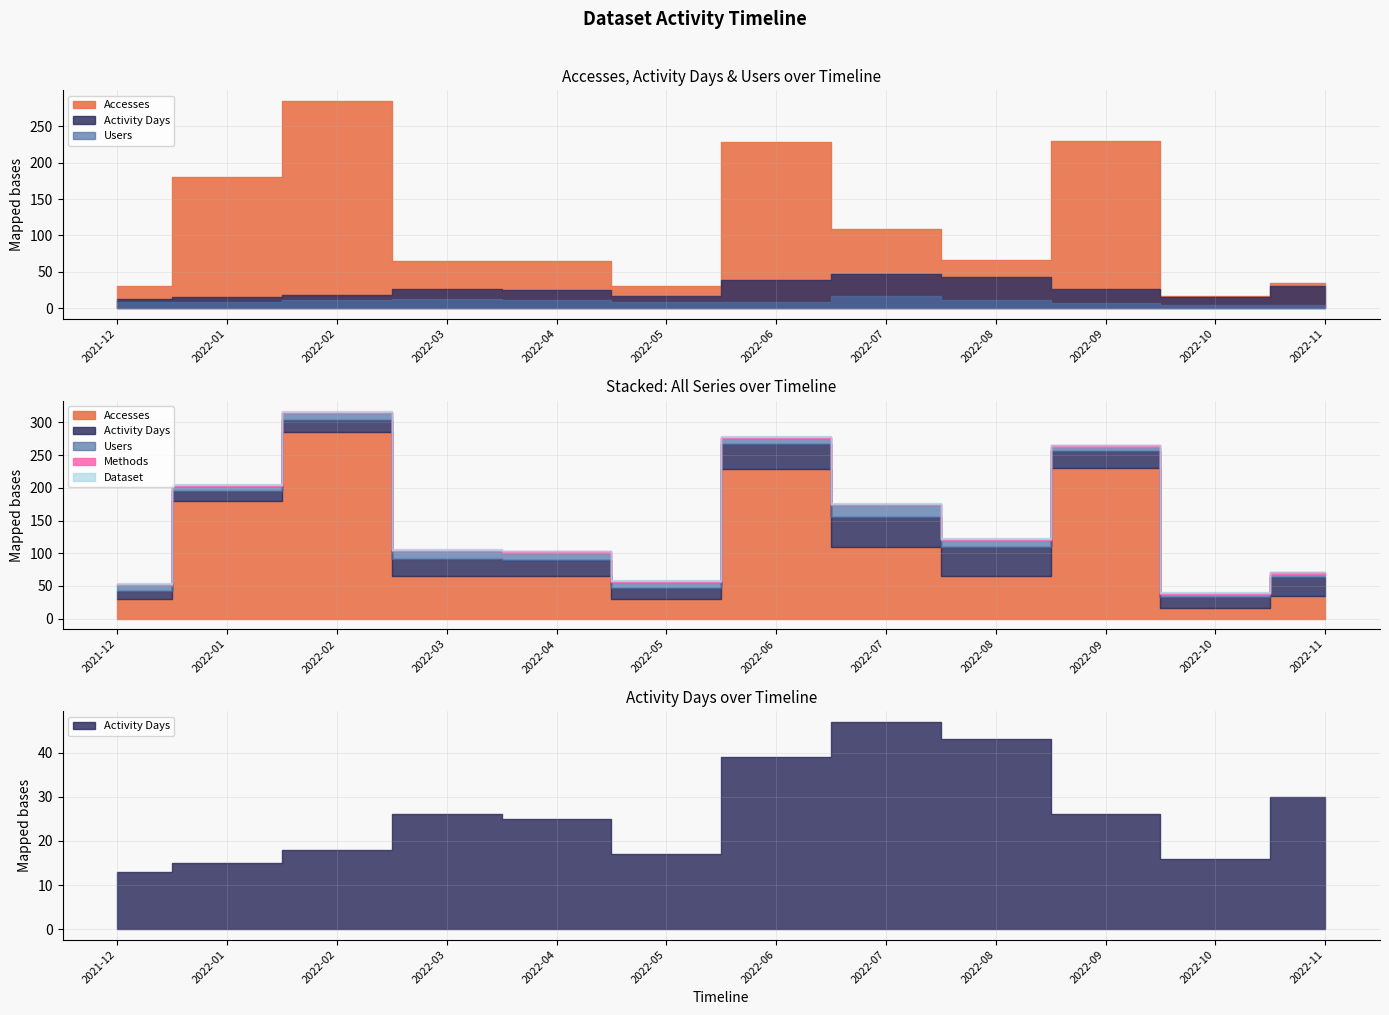

What is the difference between the highest and lowest values at 2021-12?

29